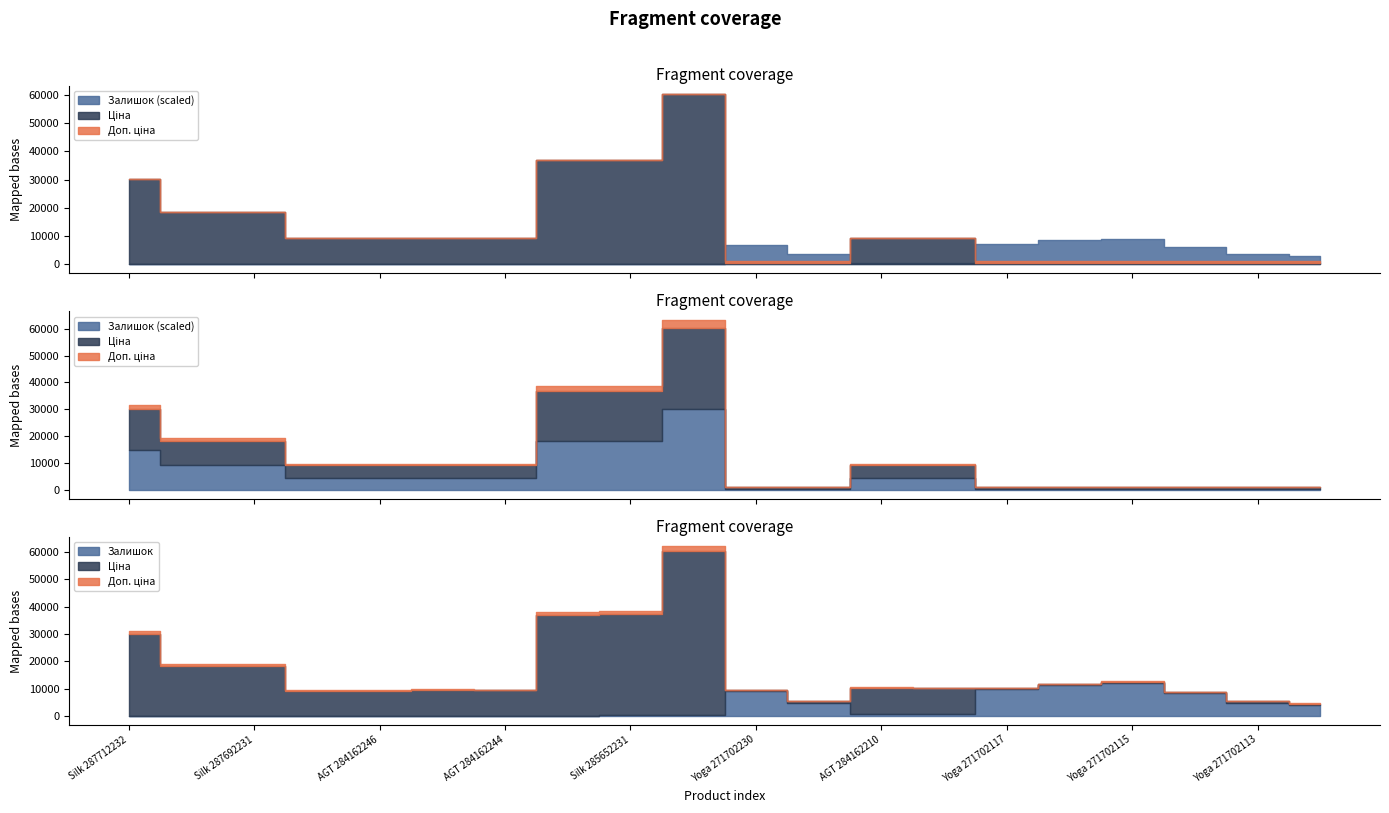

True or false: Залишок and Доп. ціна cross at least once.

False